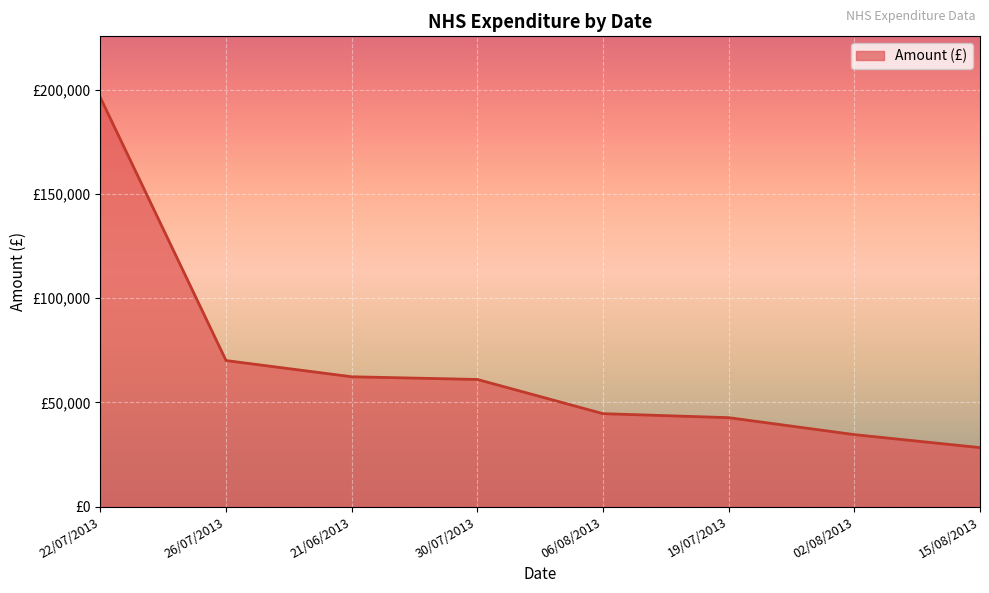

Reading right to left, transcribe all the data shown in this chart.

28302	34540	42677	44596	61017	62308	70083	196254